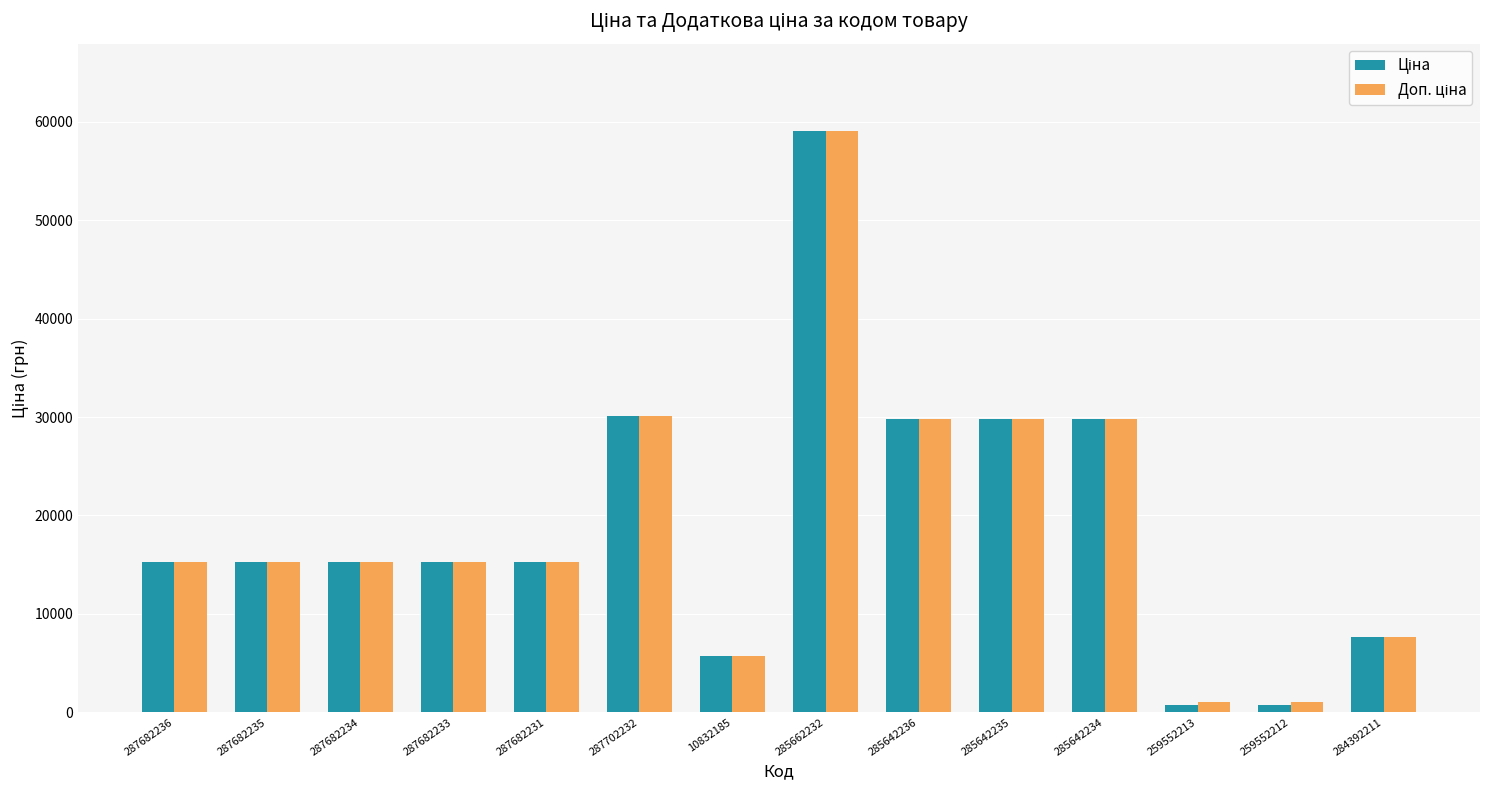

How many bars are there in total?

28